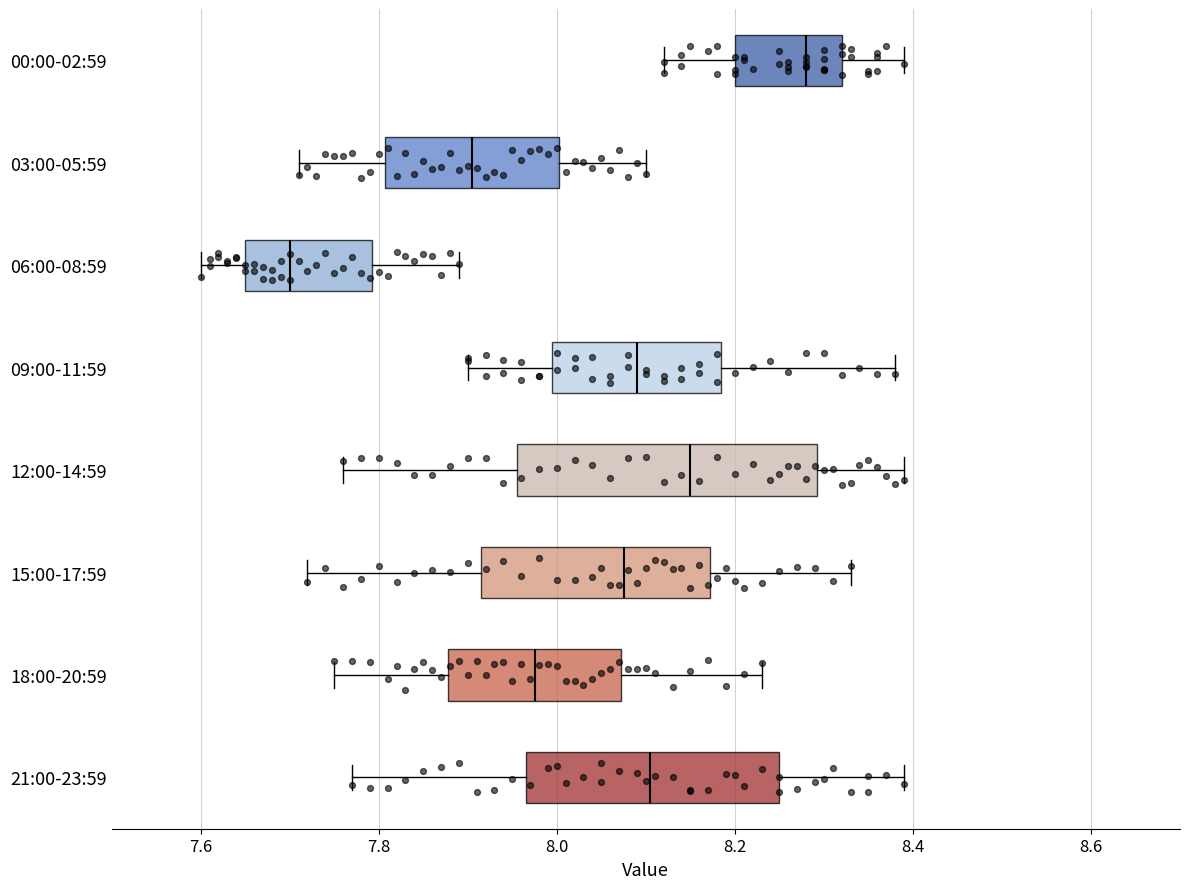

Reading bottom to top, read every box against the x-axis: the position of its median line, the range the box covers, and the ends of its whiskers. The values are not printed on the chart, so give them approximately, as read against the axis.

21:00-23:59: median 8.10, box 7.96 to 8.26, whiskers 7.78 to 8.40
18:00-20:59: median 7.98, box 7.88 to 8.08, whiskers 7.76 to 8.24
15:00-17:59: median 8.08, box 7.92 to 8.18, whiskers 7.72 to 8.34
12:00-14:59: median 8.16, box 7.96 to 8.30, whiskers 7.76 to 8.40
09:00-11:59: median 8.10, box 8.00 to 8.18, whiskers 7.90 to 8.38
06:00-08:59: median 7.70, box 7.66 to 7.80, whiskers 7.60 to 7.90
03:00-05:59: median 7.90, box 7.80 to 8.00, whiskers 7.72 to 8.10
00:00-02:59: median 8.28, box 8.20 to 8.32, whiskers 8.12 to 8.40